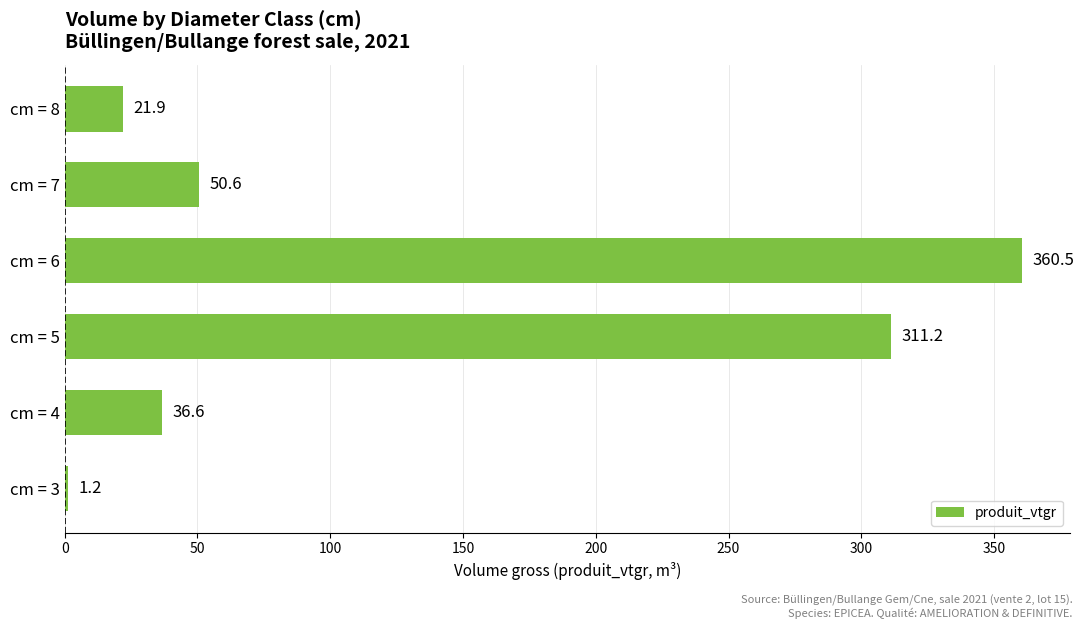

Does the chart contain stacked bars?

No